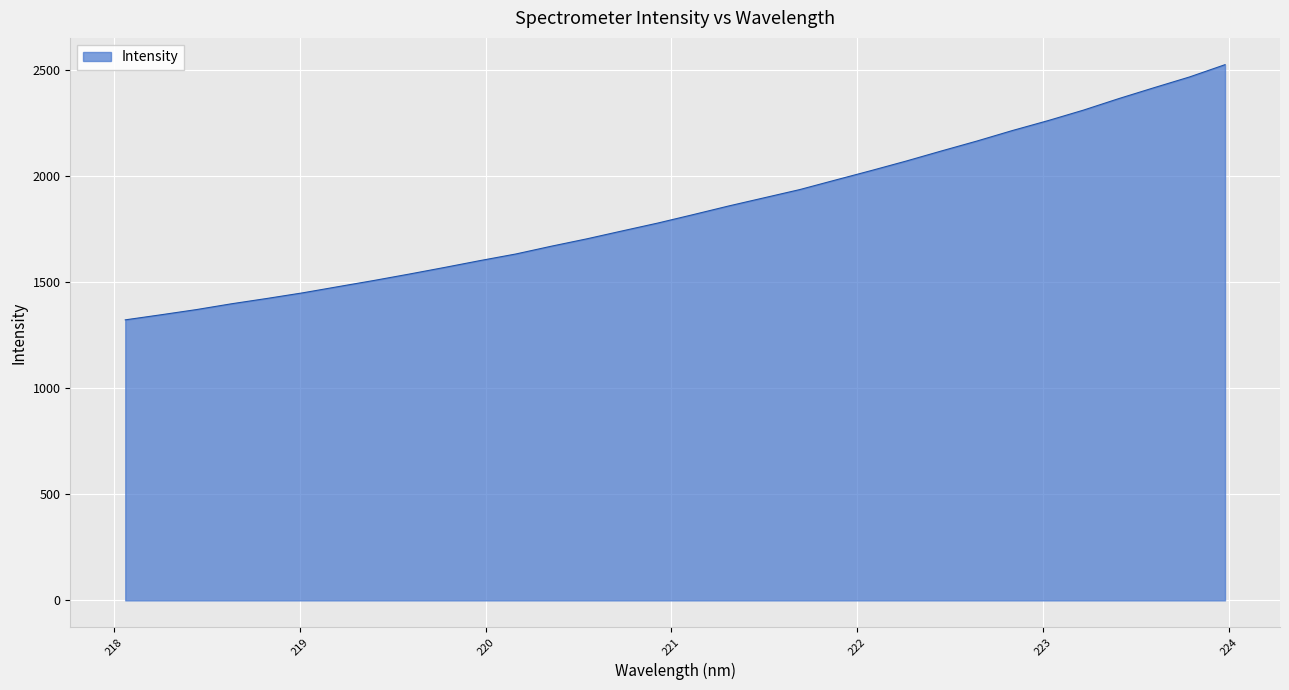

Reading right to left, what are all the values shown in this chart?

2525.5	2467.6	2417.1	2365.4	2311.0	2261.4	2215.0	2165.5	2118.7	2070.9	2025.4	1981.2	1936.5	1898.0	1859.4	1818.7	1778.8	1741.8	1704.4	1669.7	1633.0	1602.1	1569.8	1538.4	1508.1	1479.1	1450.0	1423.6	1398.5	1370.8	1346.3	1322.5